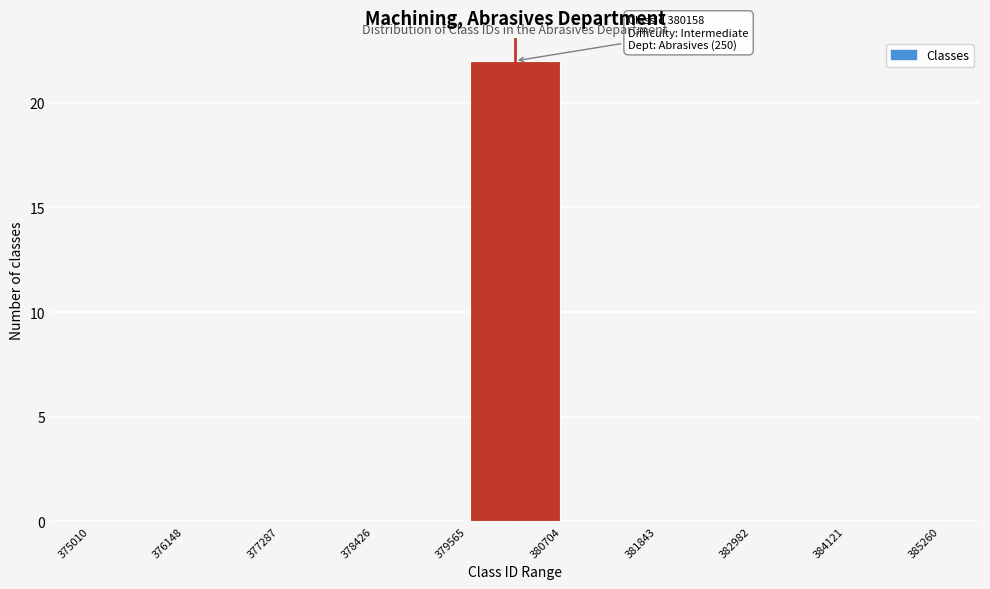

Over which range of the x-axis is the bar tallest?

379565 to 380704